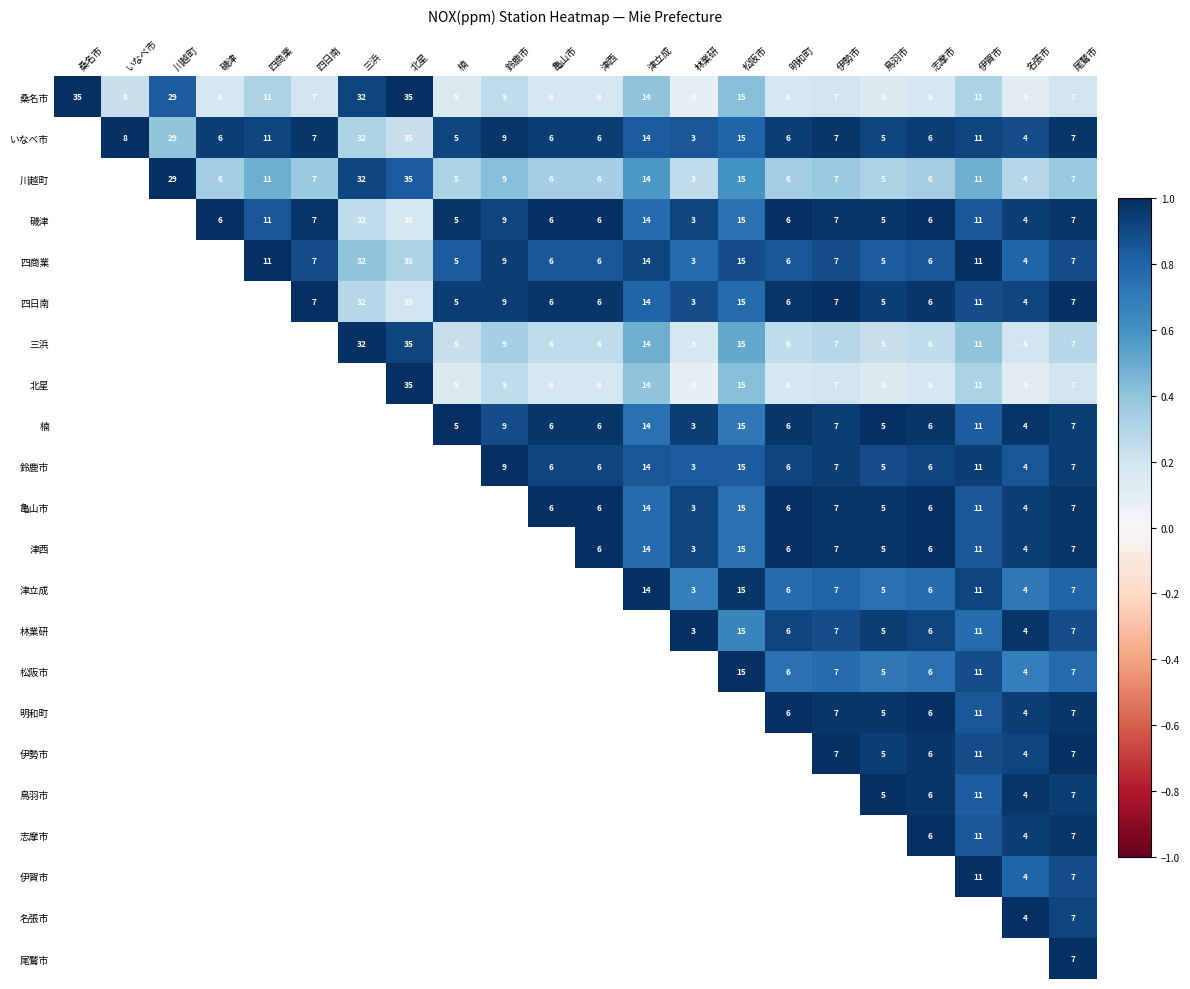

At which category is the sum across all series the highest?

尾鷲市